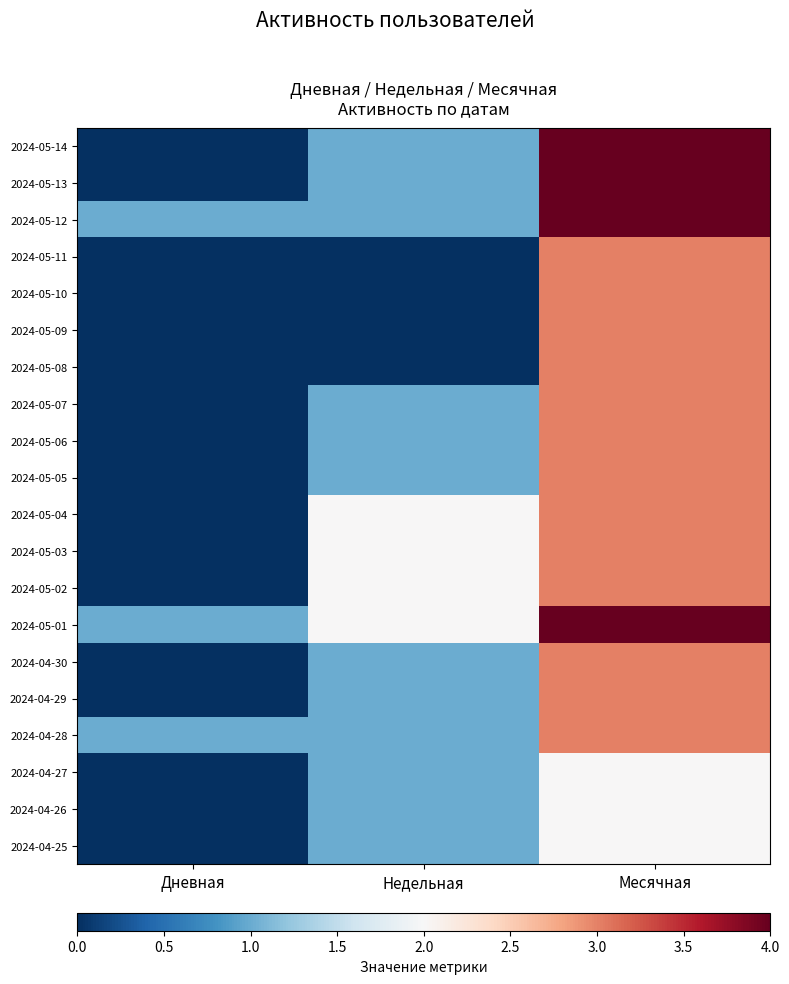

Which series has the largest range (max minus min)?

2024-05-14